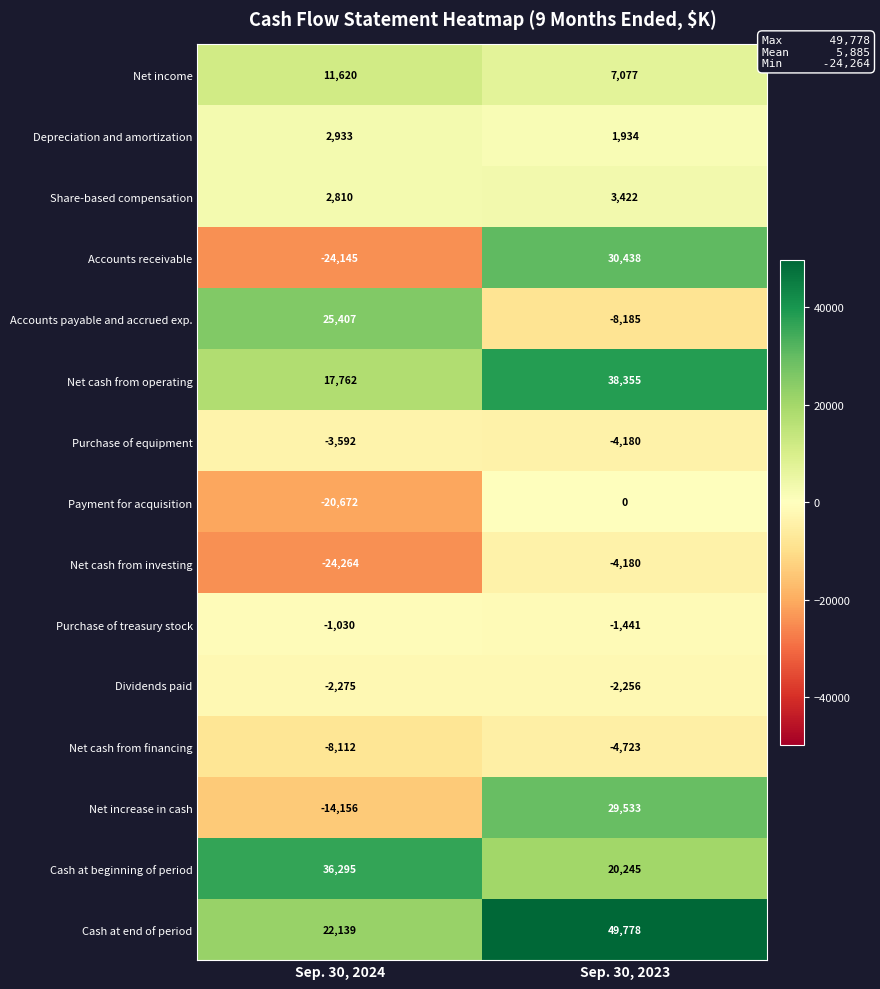

Reading left to right, transcribe all the data shown in this chart.

Net income: 11620	7077
Depreciation and amortization: 2933	1934
Share-based compensation: 2810	3422
Accounts receivable: -24145	30438
Accounts payable and accrued exp.: 25407	-8185
Net cash from operating: 17762	38355
Purchase of equipment: -3592	-4180
Payment for acquisition: -20672	0
Net cash from investing: -24264	-4180
Purchase of treasury stock: -1030	-1441
Dividends paid: -2275	-2256
Net cash from financing: -8112	-4723
Net increase in cash: -14156	29533
Cash at beginning of period: 36295	20245
Cash at end of period: 22139	49778